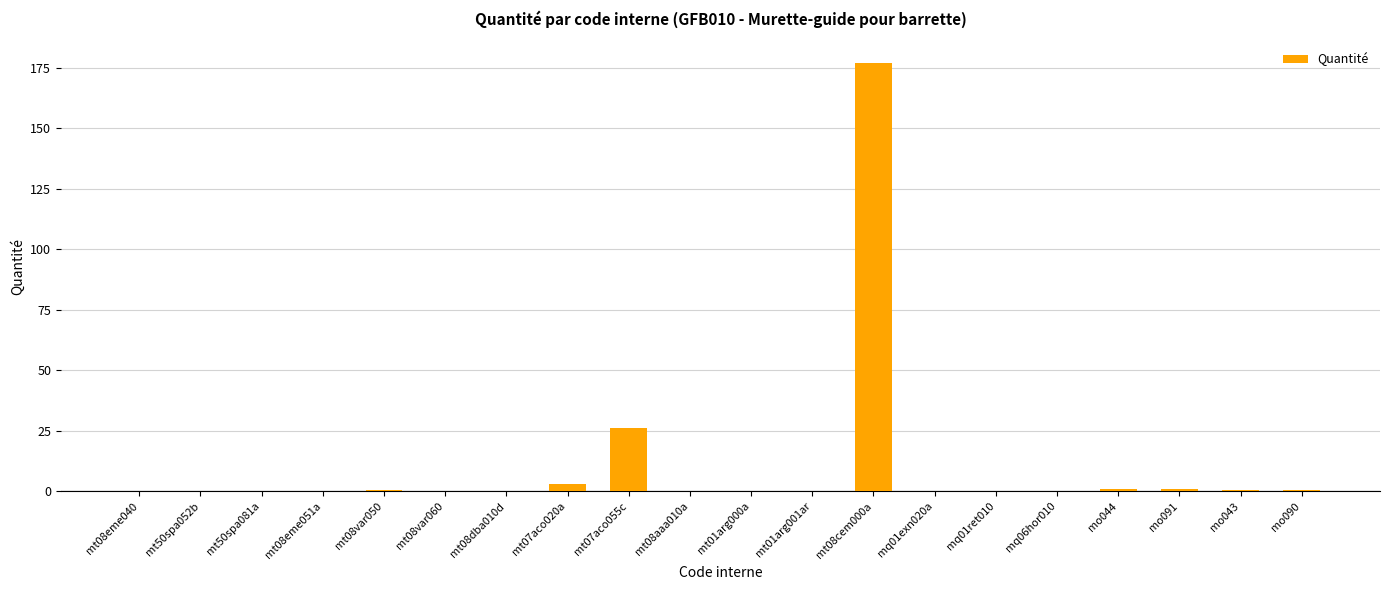

The chart shows a value of 3.0 at mt07aco020a. True or false?

True